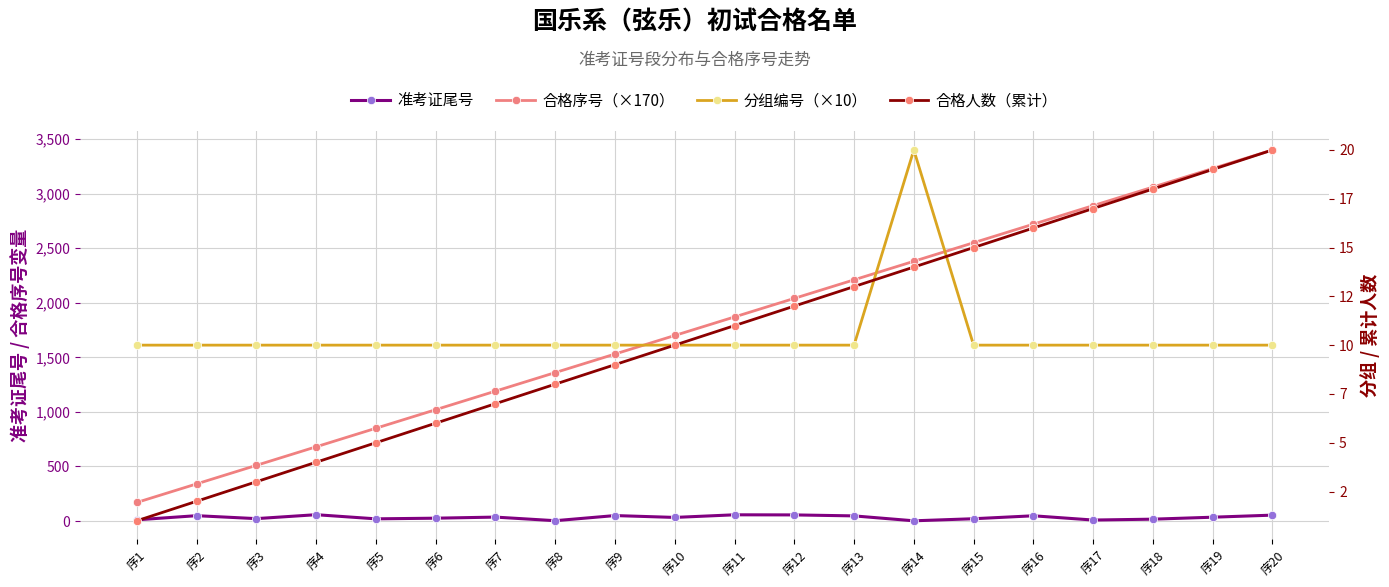

Is it true that 合格人数（累计） equals 16 at 序16?

True